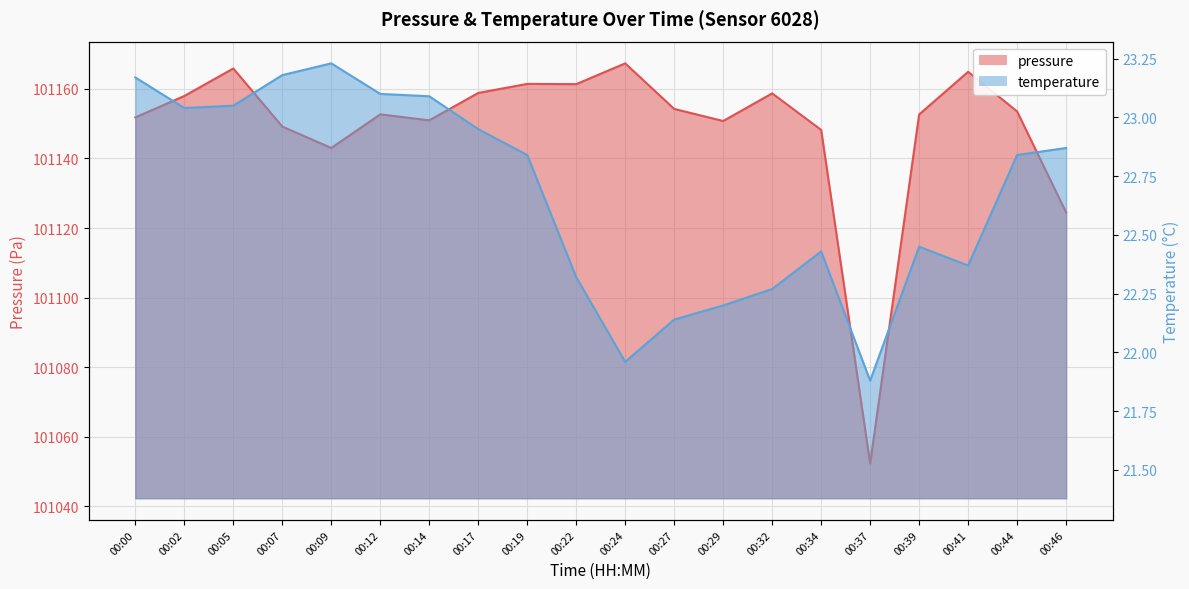

What value does the pressure series have at 00:46?

101124.5